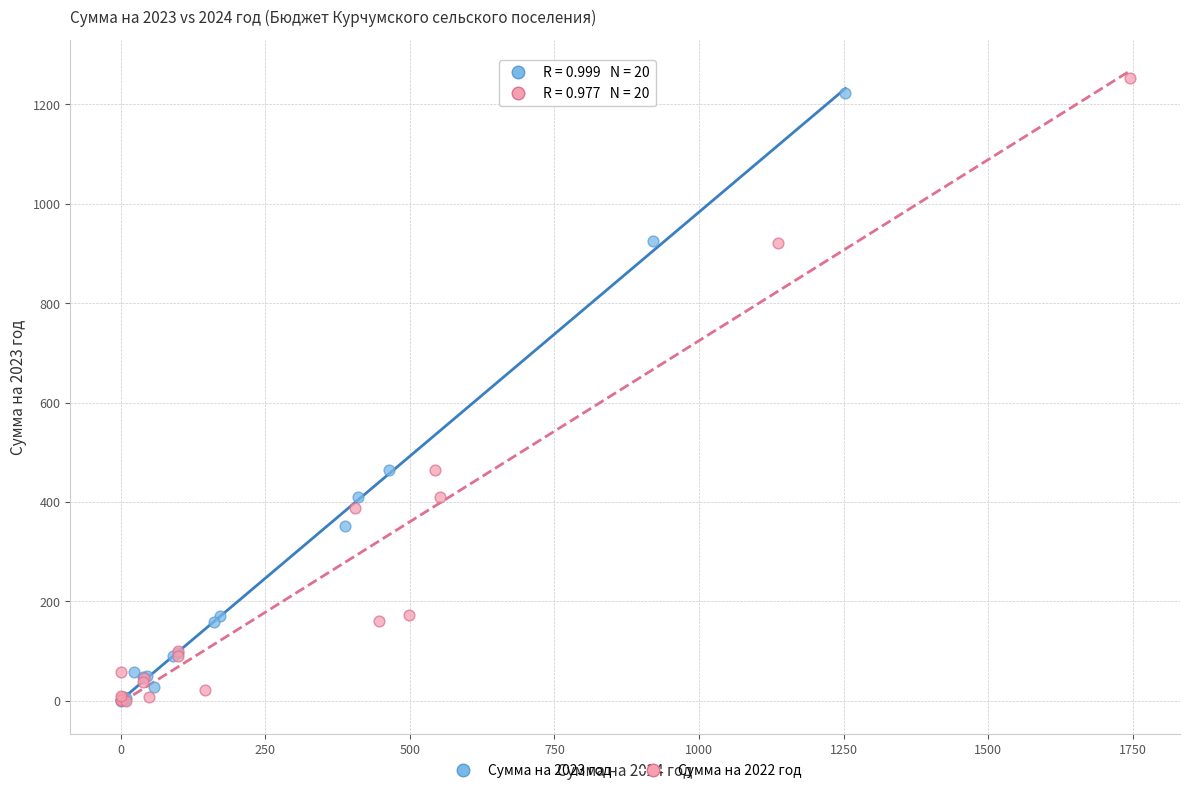

Which series has the largest Y range (max minus min)?

Сумма на 2022 год